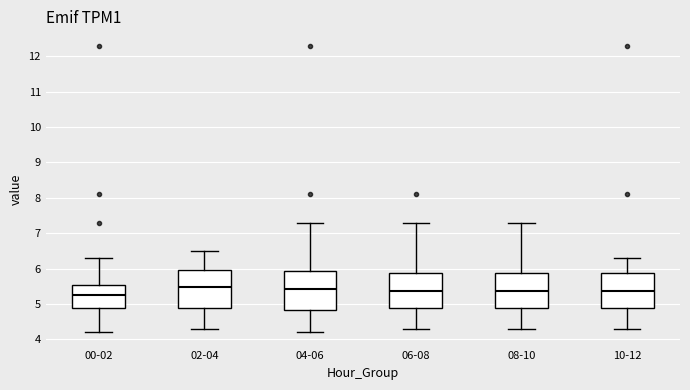

Reading left to right, read every box against the y-axis: the position of its median line, the range the box covers, and the ends of its whiskers. The values are not printed on the chart, so give them approximately, as read against the axis.

00-02: median 5.3, box 4.9 to 5.5, whiskers 4.2 to 6.3
02-04: median 5.5, box 4.9 to 6.0, whiskers 4.3 to 6.5
04-06: median 5.4, box 4.8 to 5.9, whiskers 4.2 to 7.3
06-08: median 5.4, box 4.9 to 5.9, whiskers 4.3 to 7.3
08-10: median 5.4, box 4.9 to 5.9, whiskers 4.3 to 7.3
10-12: median 5.4, box 4.9 to 5.9, whiskers 4.3 to 6.3